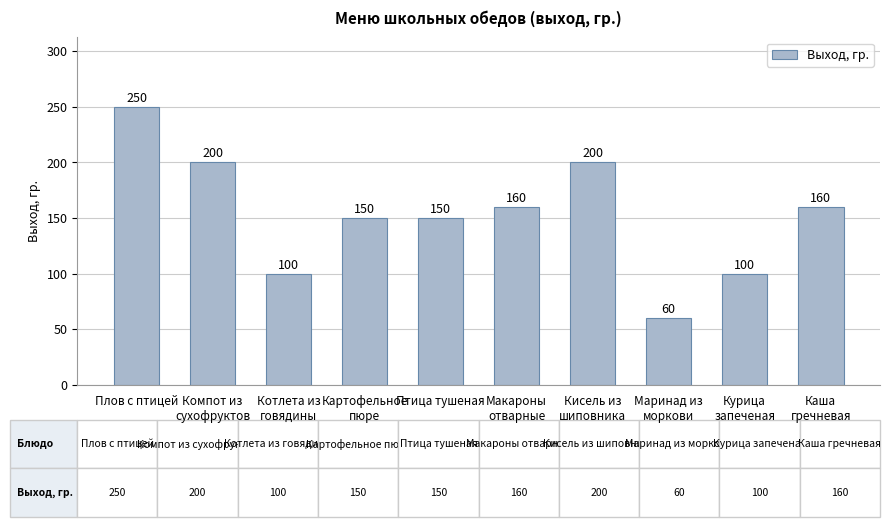

What is the change in value from Компот из
сухофруктов to Курица
запеченая?

-100